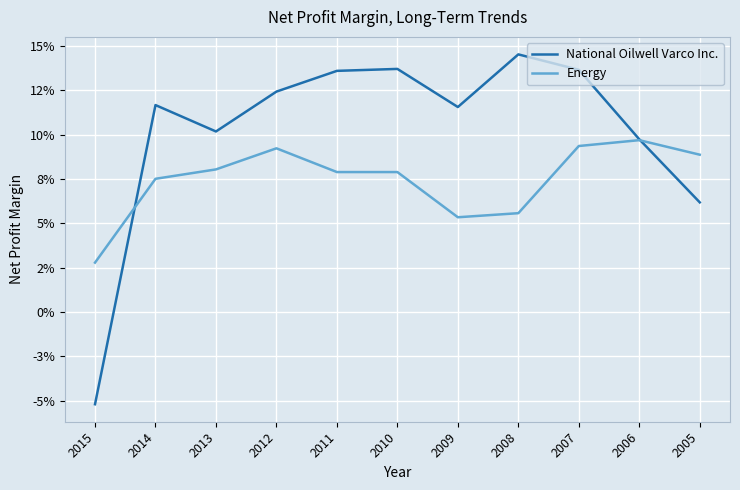

At which category does Energy reach its first local peak?

2012